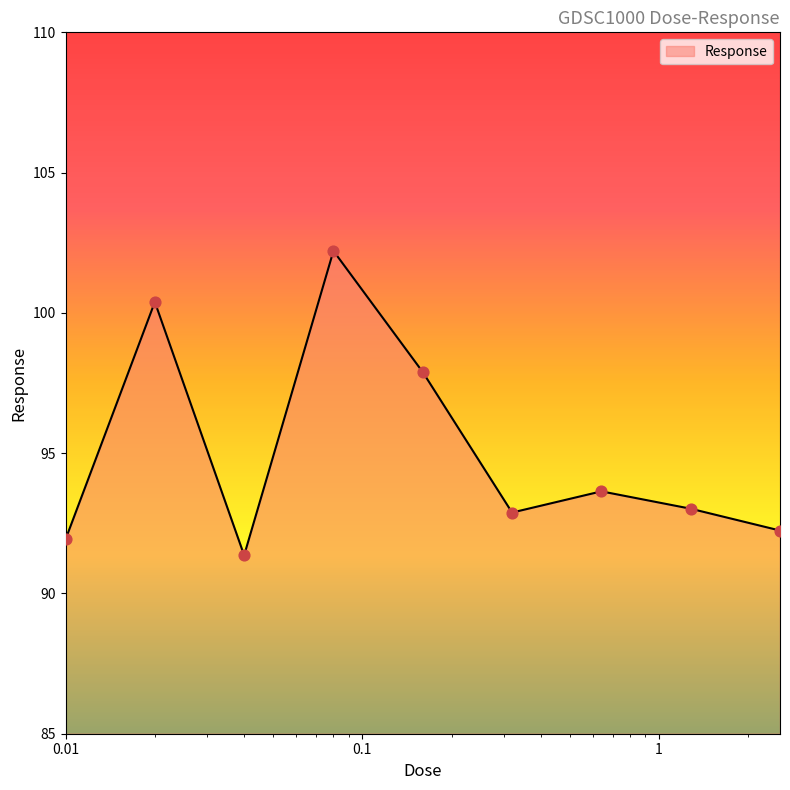

What is the smallest value displayed?

91.4